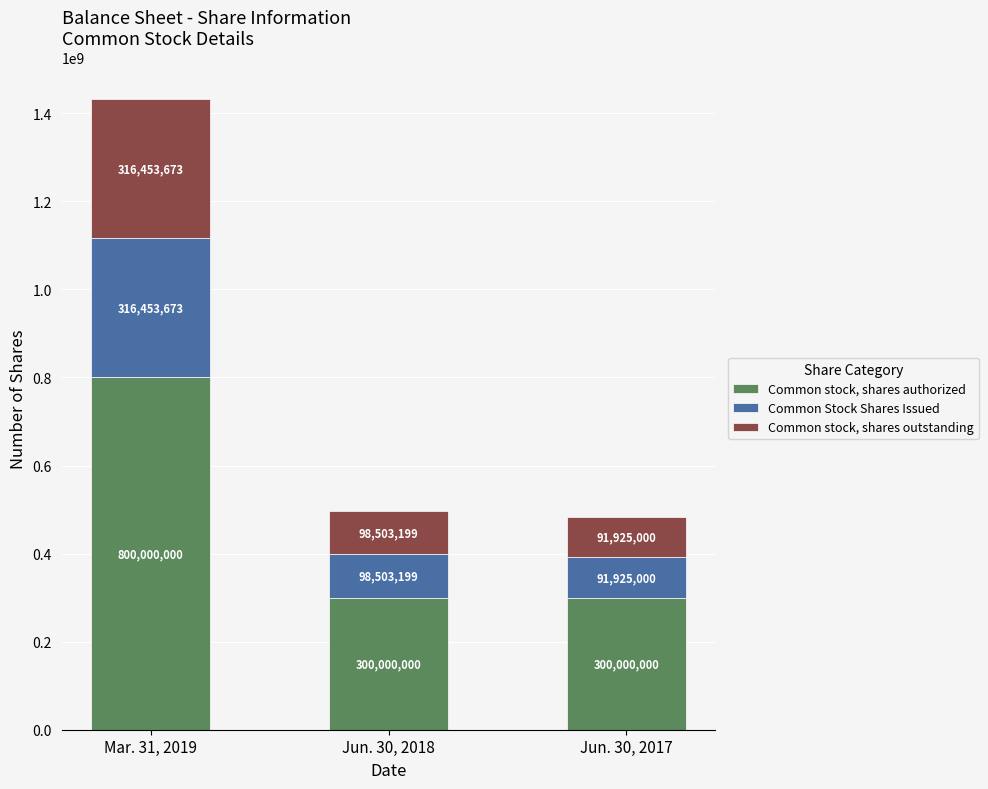

Which category has the highest value in the Common stock, shares authorized series?

Mar. 31, 2019